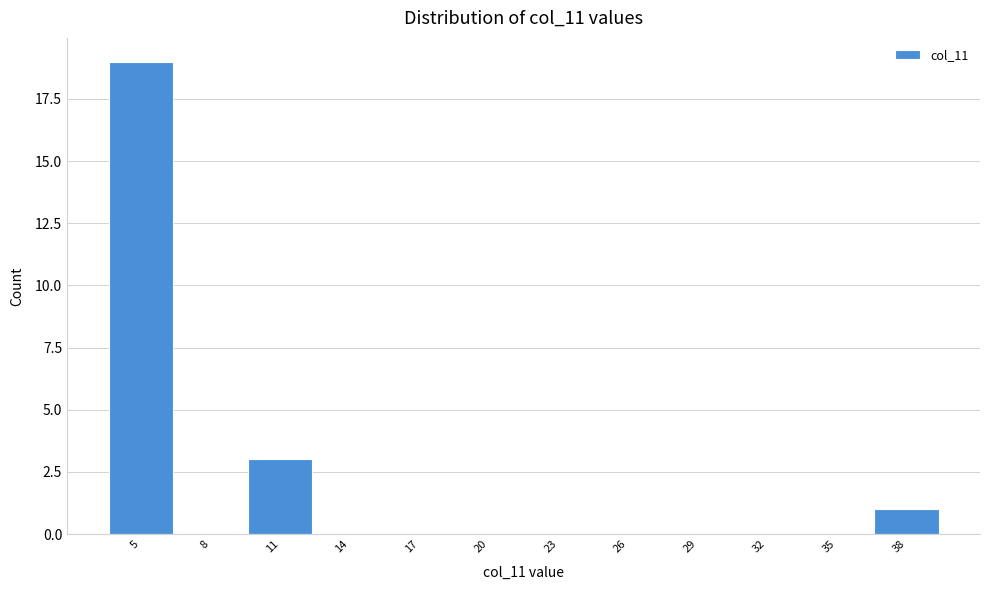

Reading left to right, extract all data points from this chart.

5=19	8=0	11=3	14=0	17=0	20=0	23=0	26=0	29=0	32=0	35=0	38=1